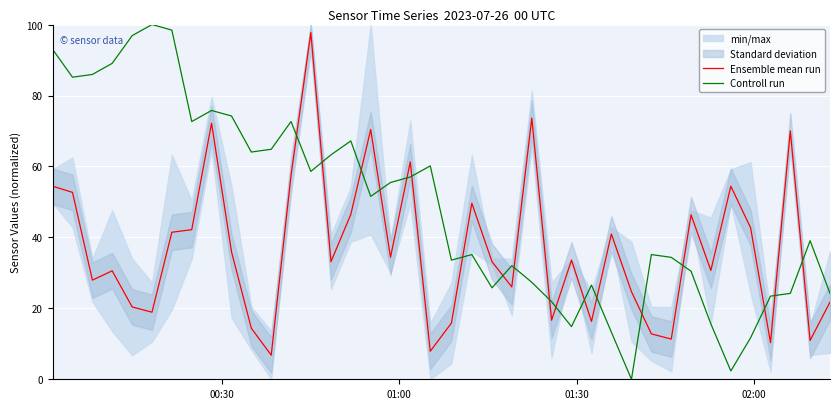

After their last crossing, which series has the higher values: Ensemble mean run or Controll run?

Controll run